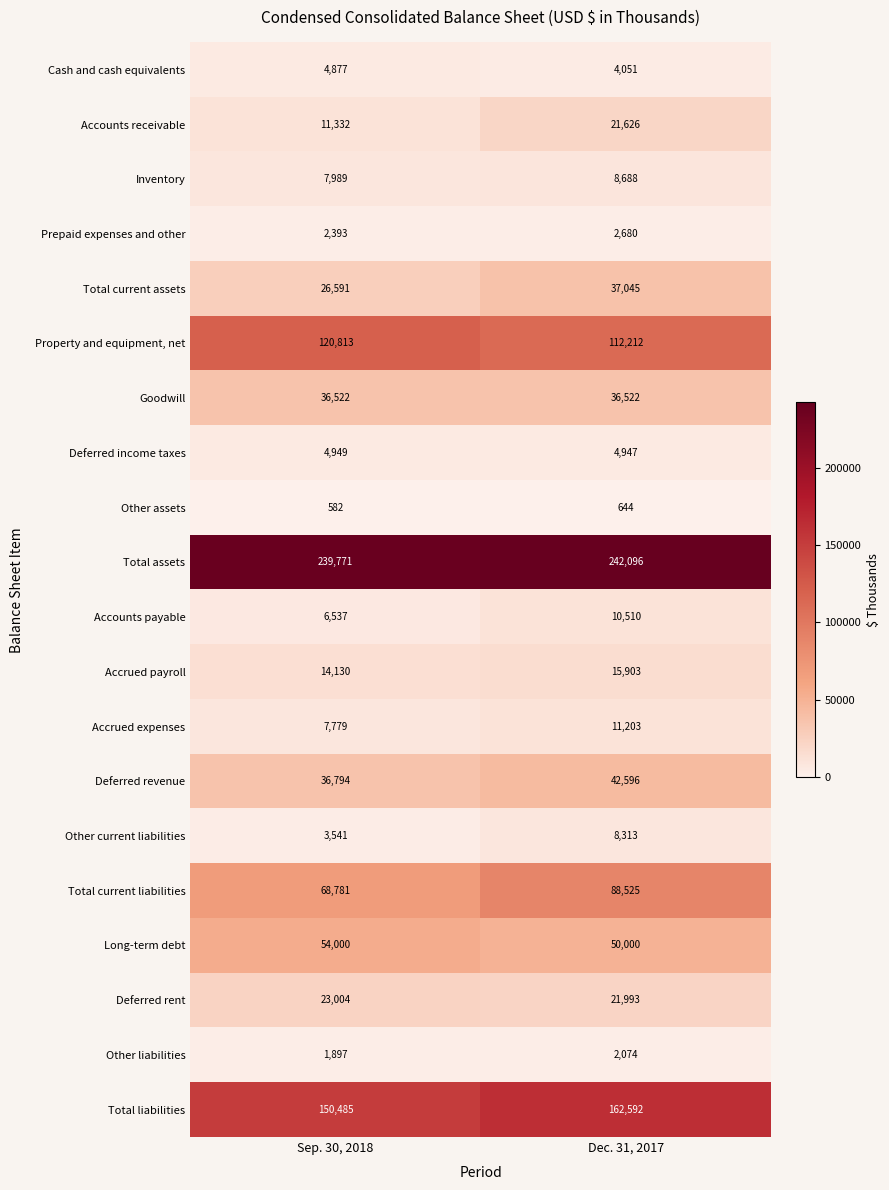

What value does the Accounts receivable series have at Sep. 30, 2018?

11332